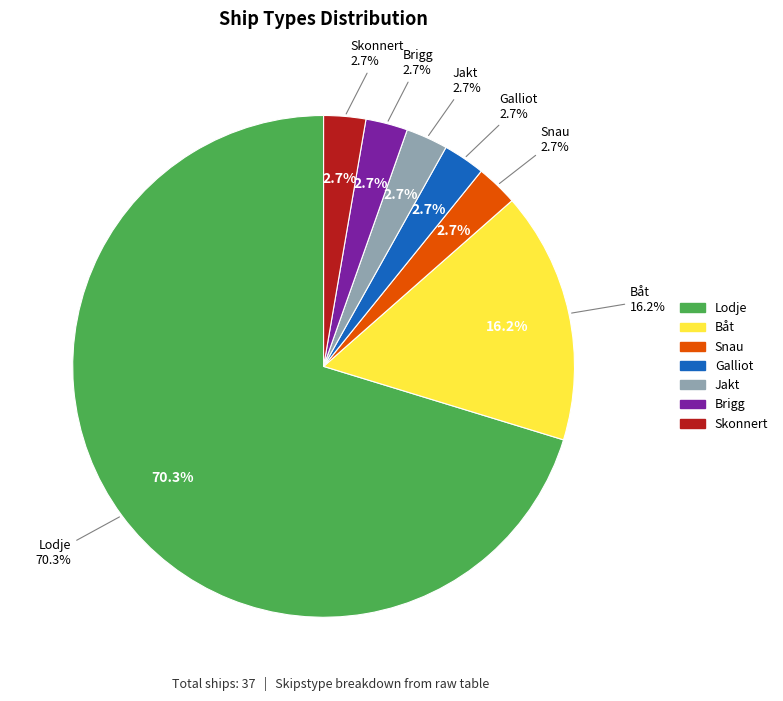

What is the ratio of the value at Lodje to the value at Jakt?

26.0